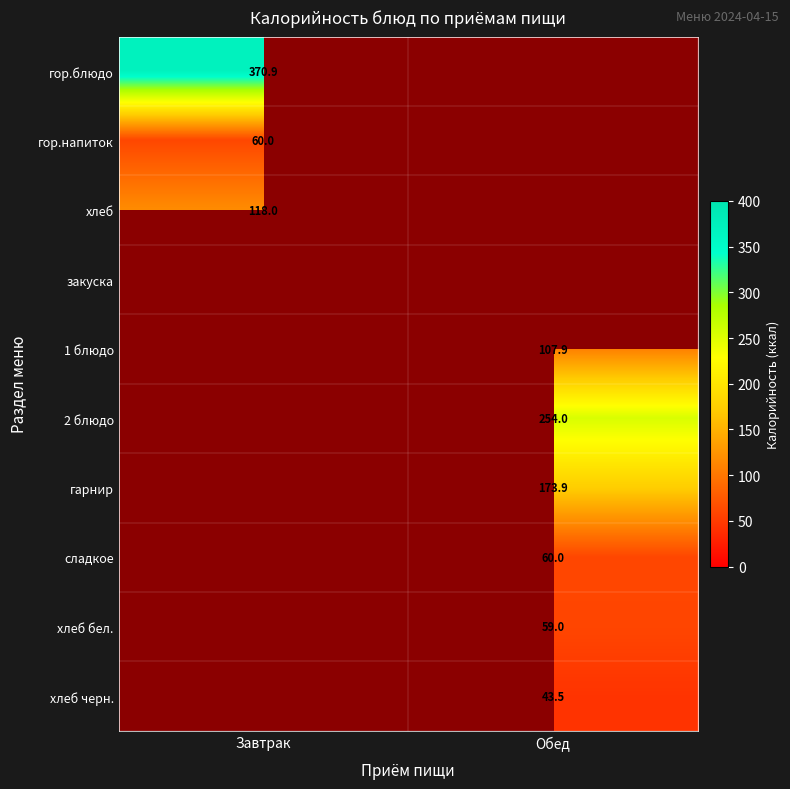

At how many categories does at least one series exceed 57?

2